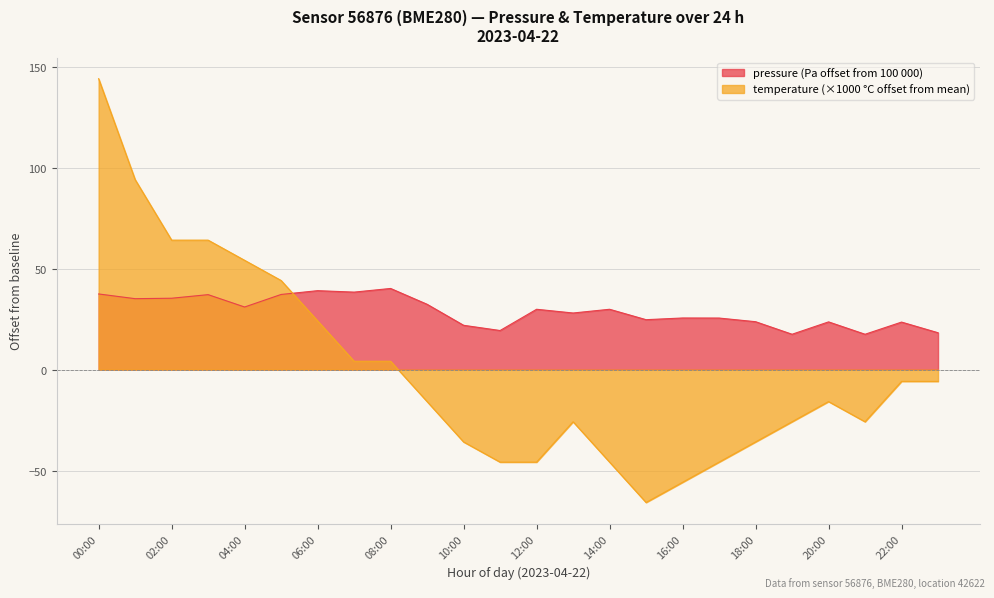

Between 22:00 and 13:00, which is larger?

13:00